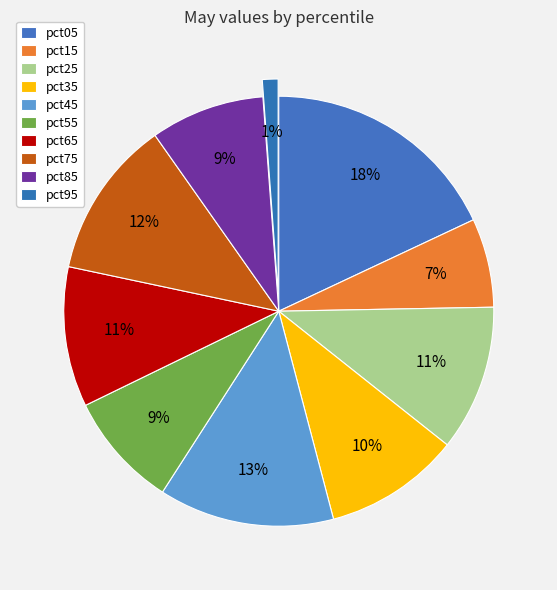

How many slices are in this pie chart?

10